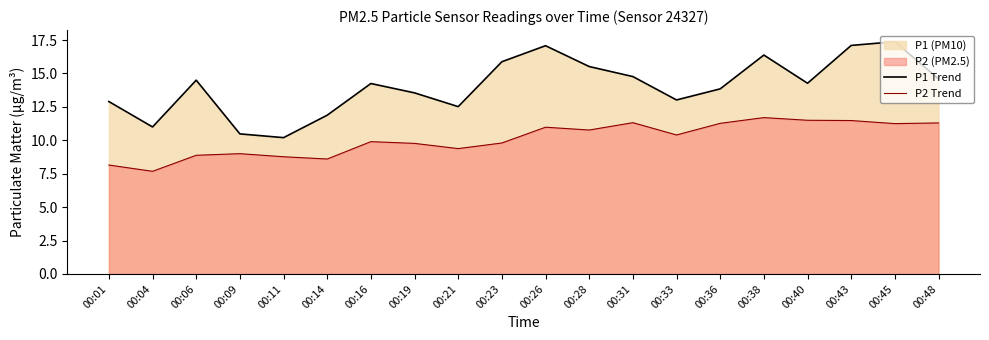

Which series has the largest total across all categories?

P1 Trend